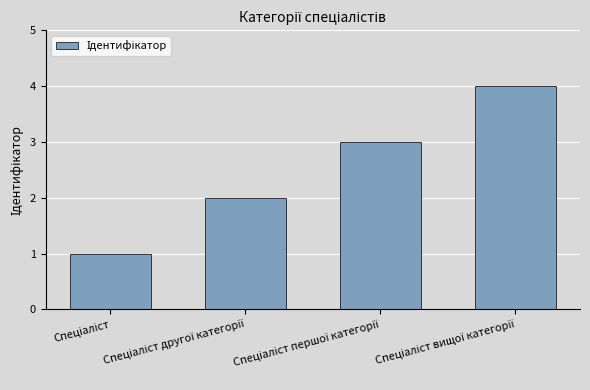

What is the maximum value shown in the chart?

4